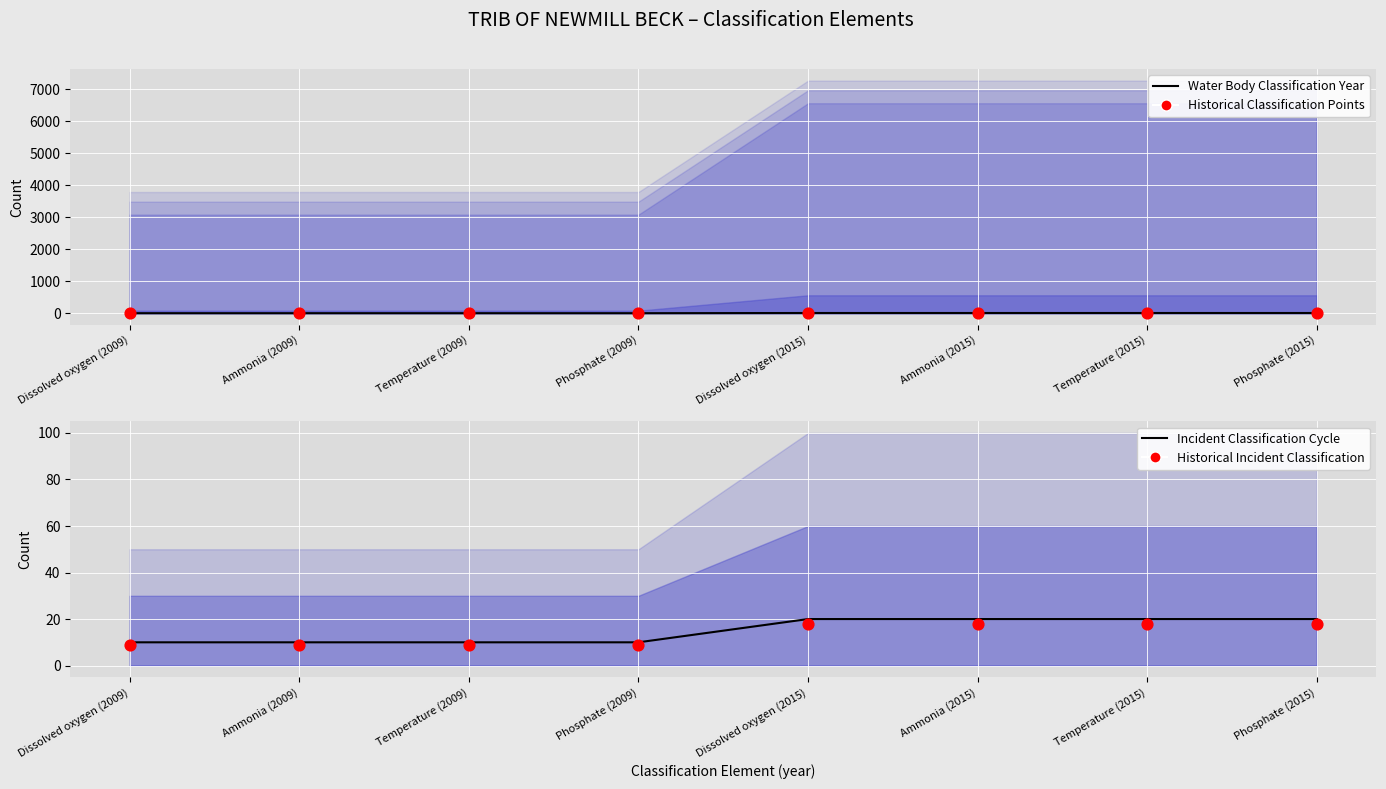

Is the value of Historical Incident Classification at Dissolved oxygen (2009) greater than the value of Incident Classification Cycle at Dissolved oxygen (2009)?

No